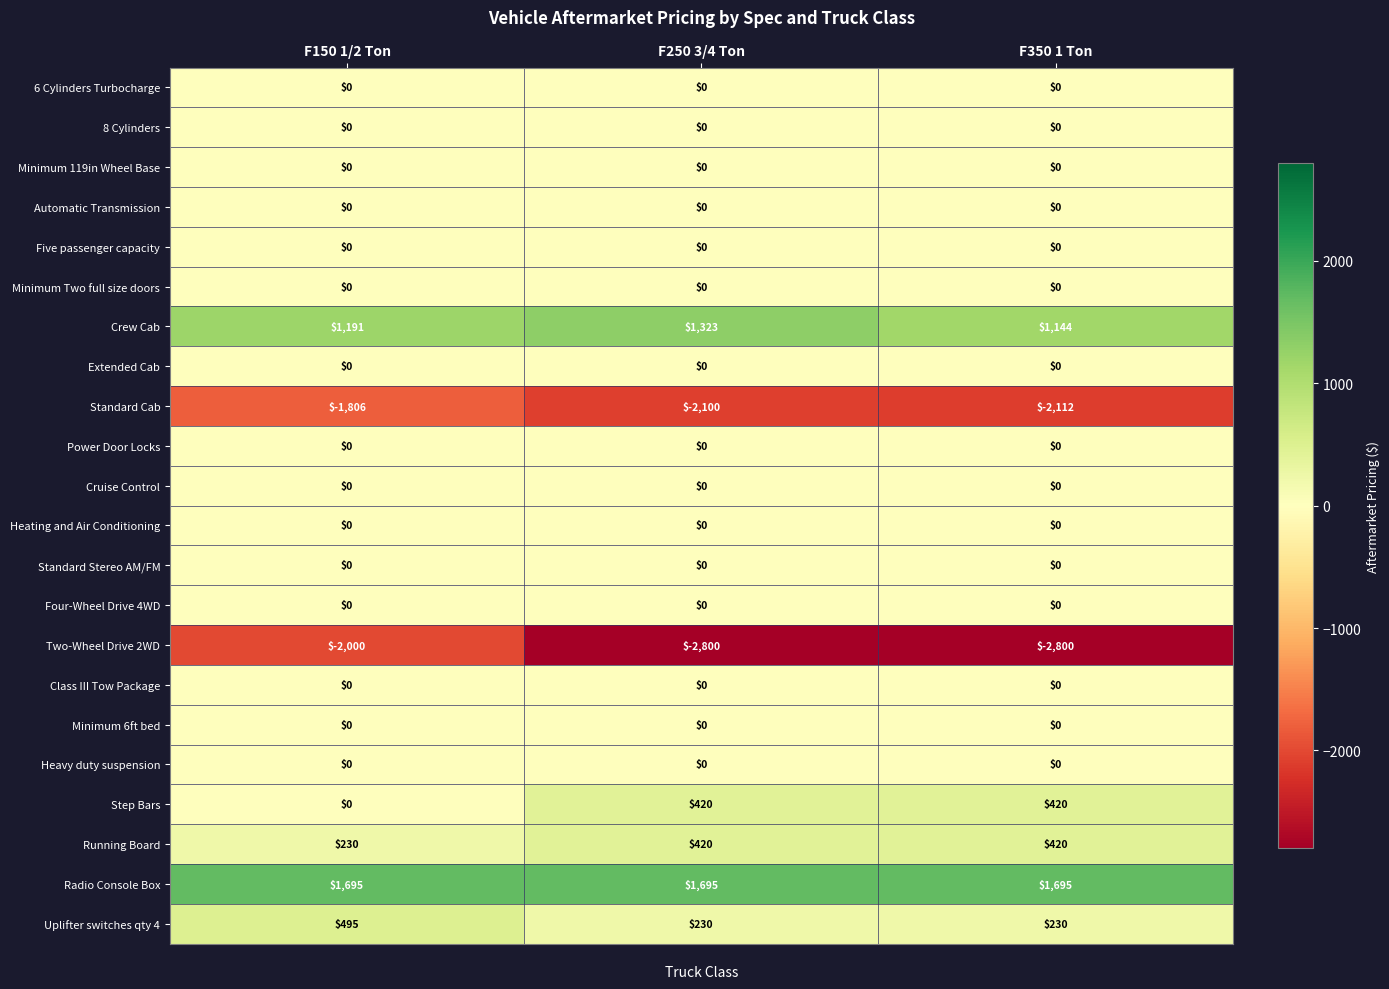

At how many categories does at least one series exceed 741?

3